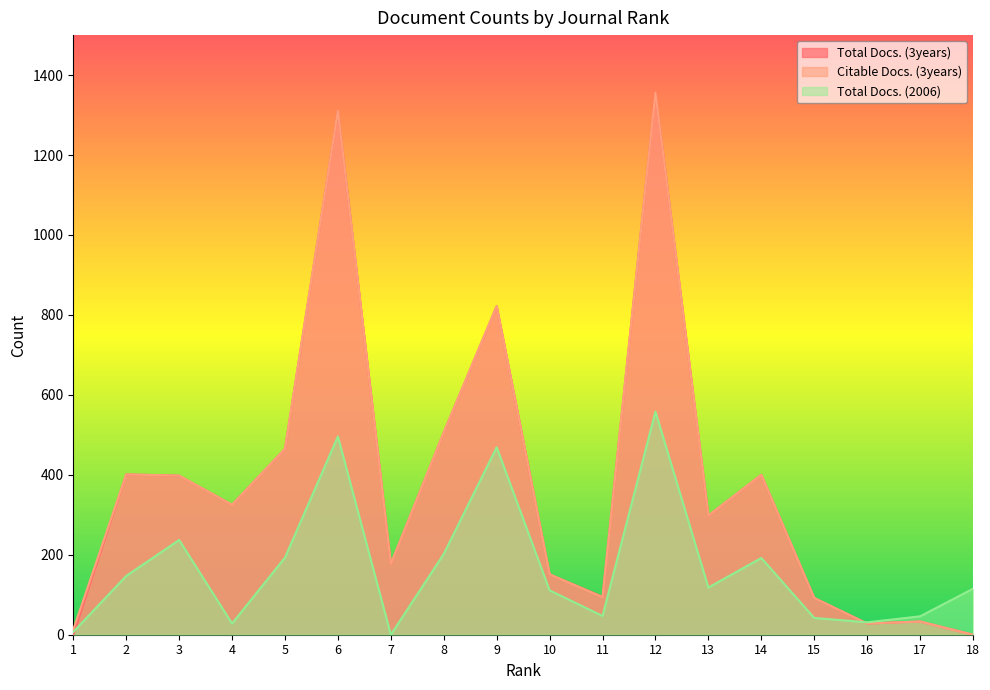

Which category has the lowest value in the Total Docs. (2006) series?

7